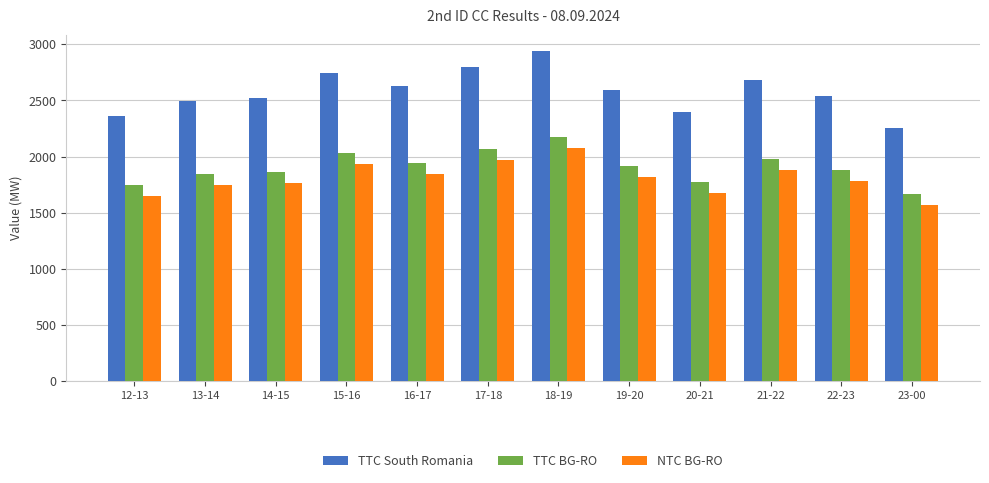

Read the TTC BG-RO value at 17-18, to the nearest 10.

2070